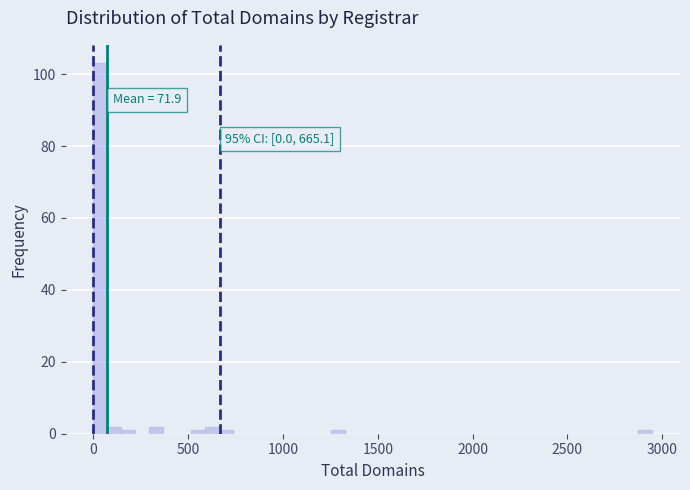

Around what value on the x-axis is the tallest bar? Give the approximate position of its centre, as read against the axis.

50